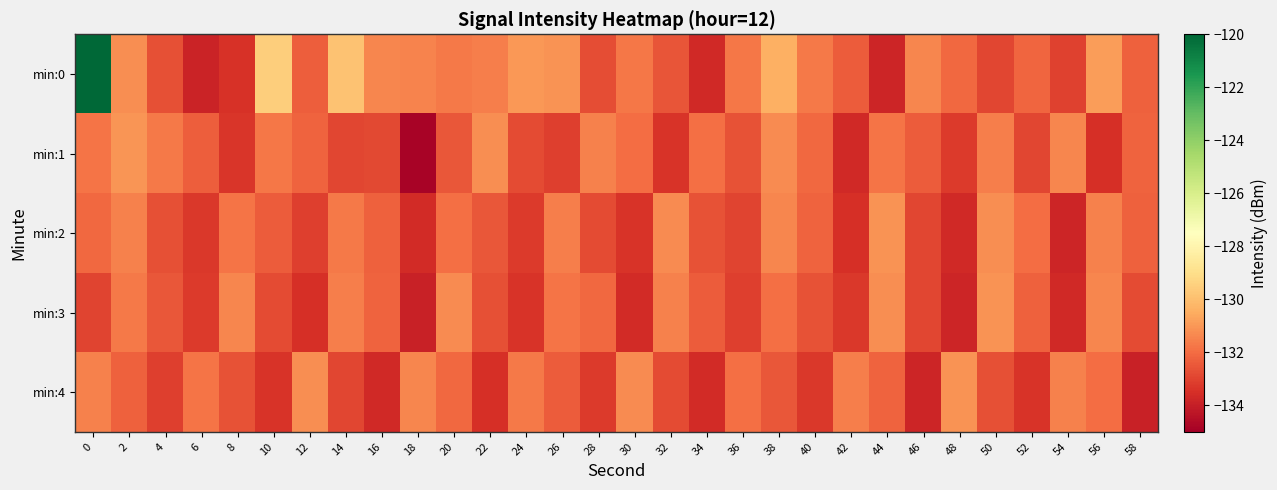

Which has a higher value, 16 or 28?

16